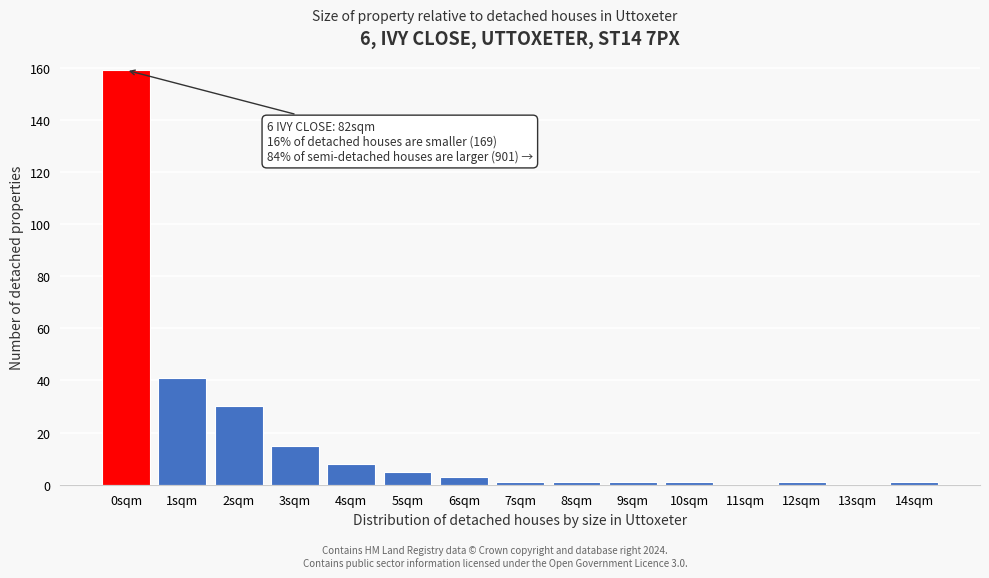

Reading left to right, what are all the values shown in this chart?

0sqm=159	1sqm=41	2sqm=30	3sqm=15	4sqm=8	5sqm=5	6sqm=3	7sqm=1	8sqm=1	9sqm=1	10sqm=1	11sqm=0	12sqm=1	13sqm=0	14sqm=1